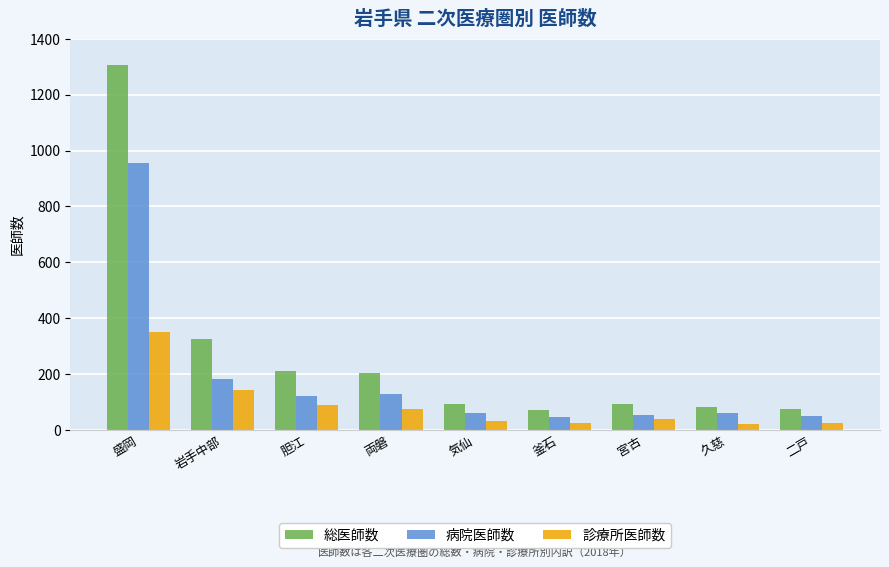

What are all the series names shown in the legend?

総医師数, 病院医師数, 診療所医師数